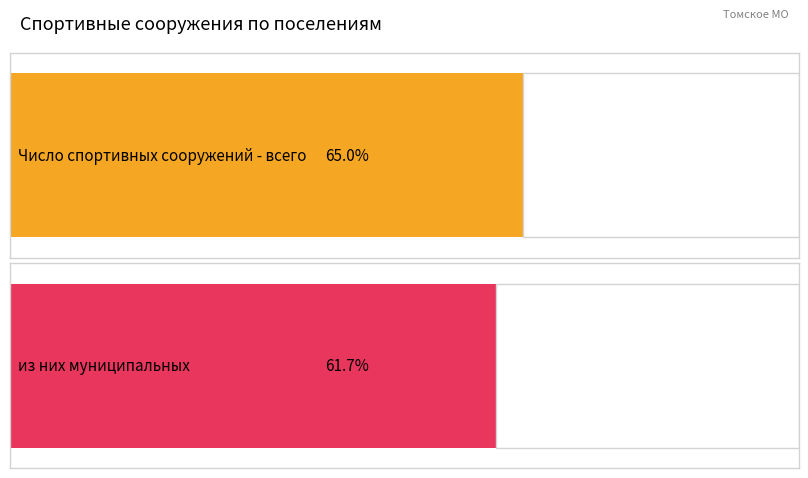

Are the bars horizontal?

Yes